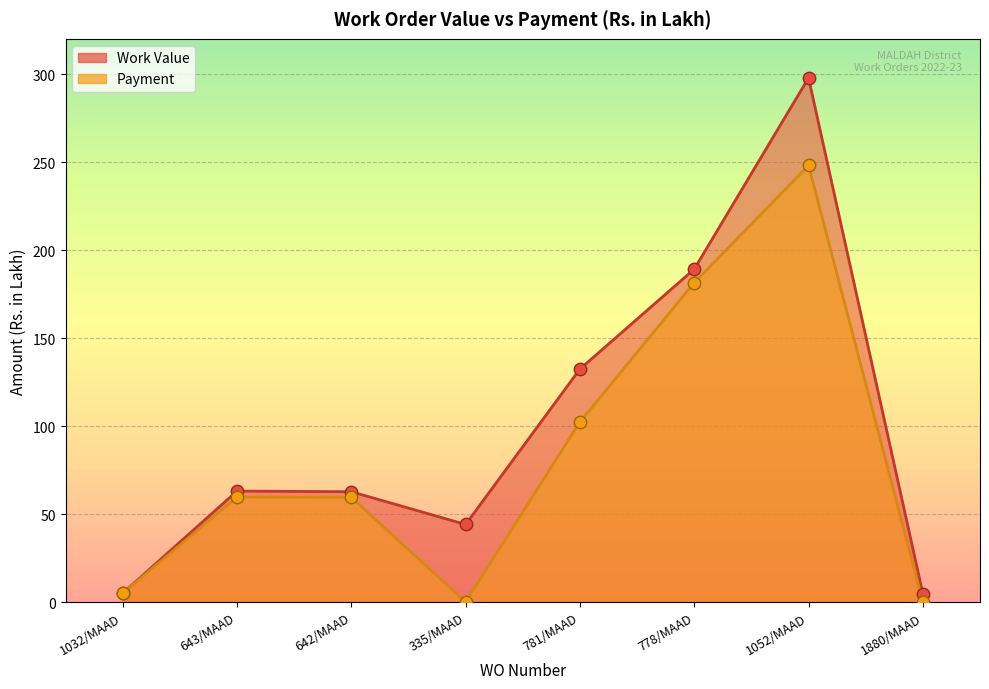

What is the total value across all series at 1032/MAAD?

10.0